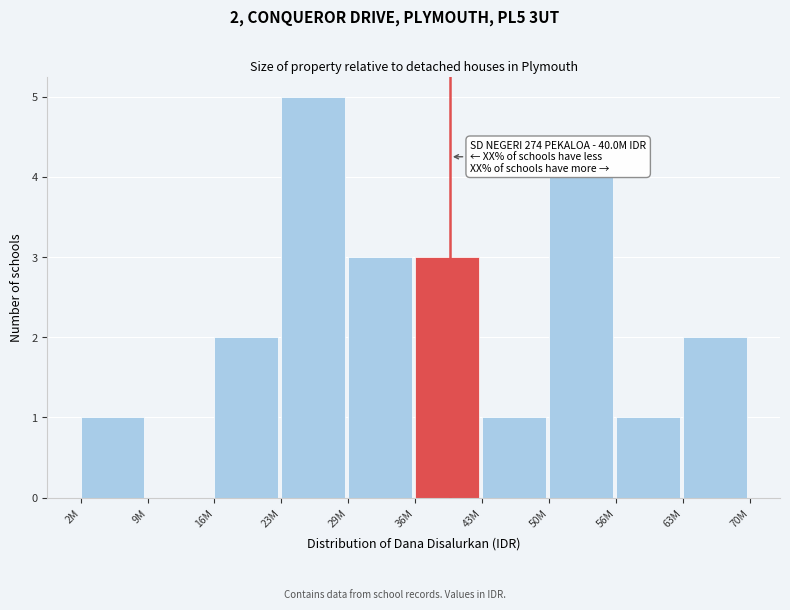

Reading left to right, list all the values displayed in this chart.

2M=1	9M=0	16M=2	23M=5	29M=3	36M=3	43M=1	50M=4	56M=1	63M=2